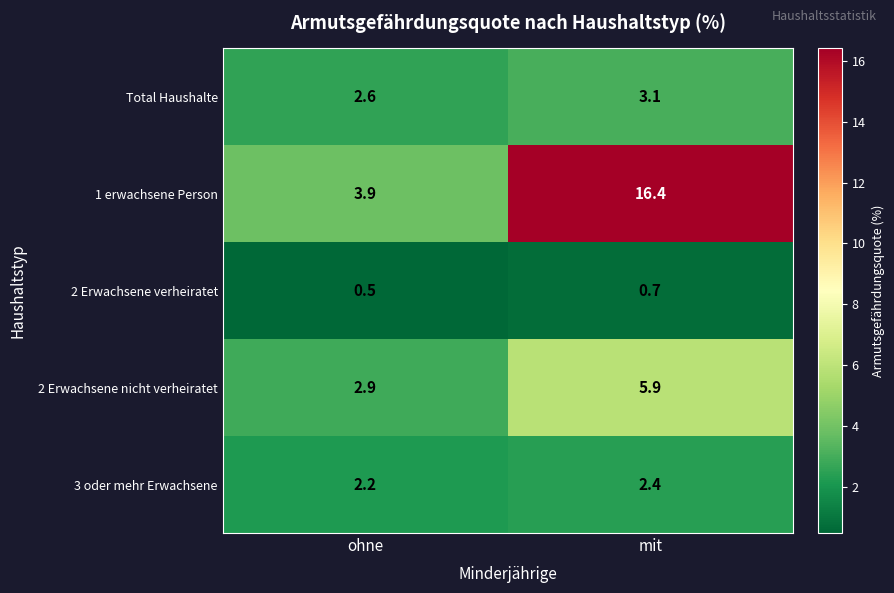

What is the total value across all series at mit?

28.5